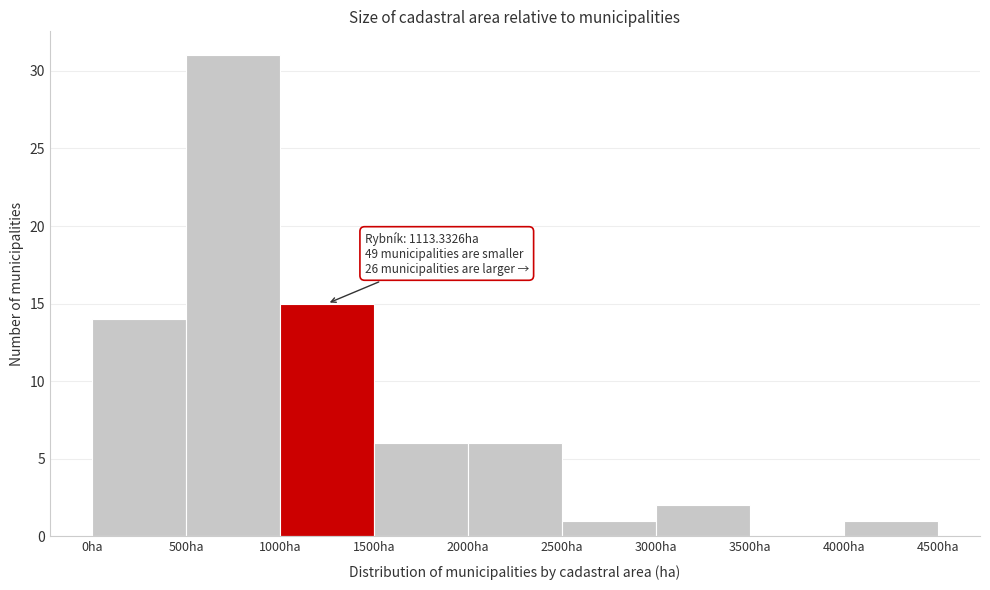

Which range on the x-axis has the tallest bar?

500 to 1000